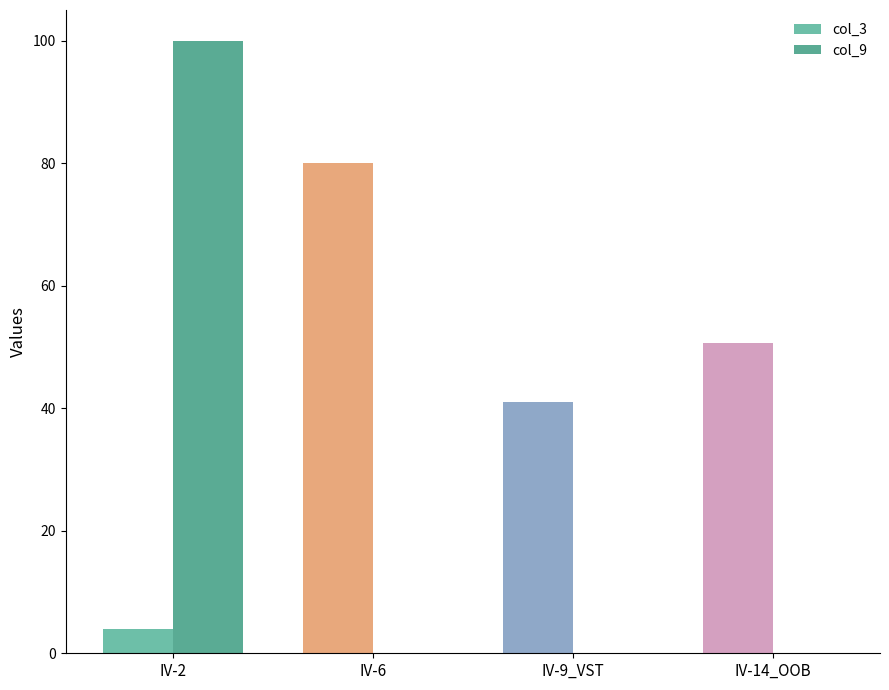

What are all the series names shown in the legend?

col_3, col_9